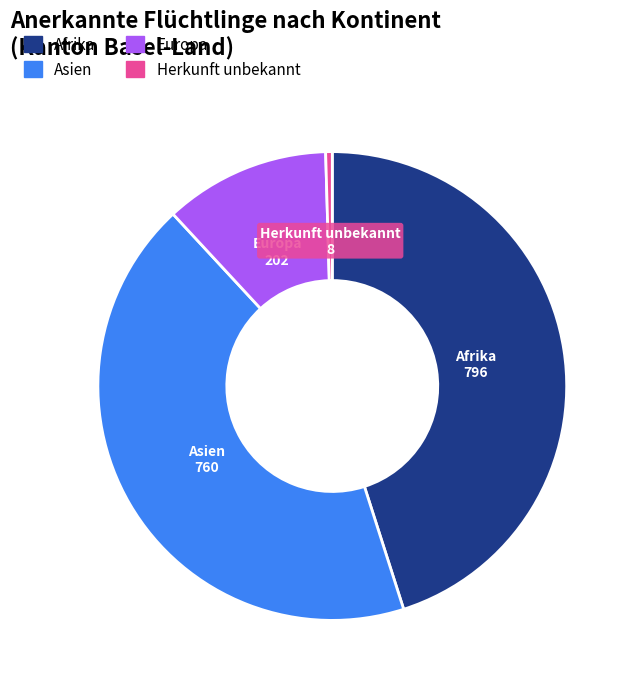

Between Herkunft unbekannt and Asien, which is larger?

Asien